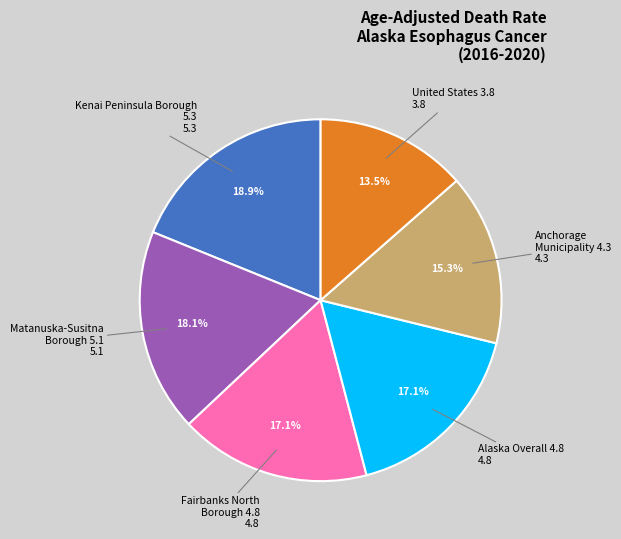

Which slice is the largest?

Kenai Peninsula Borough 5.3